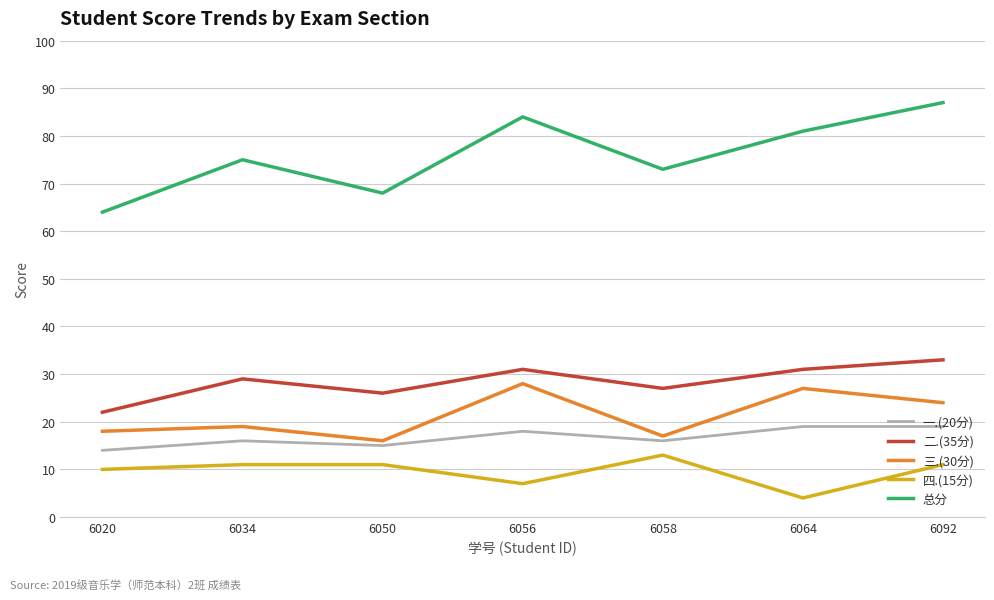

What is the difference between the maximum and minimum values in the 三.(30分) series?

12